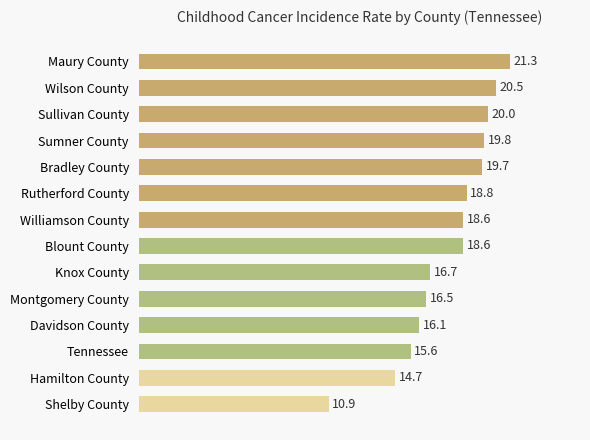

Is it true that the value at Sullivan County is 7.3?

False